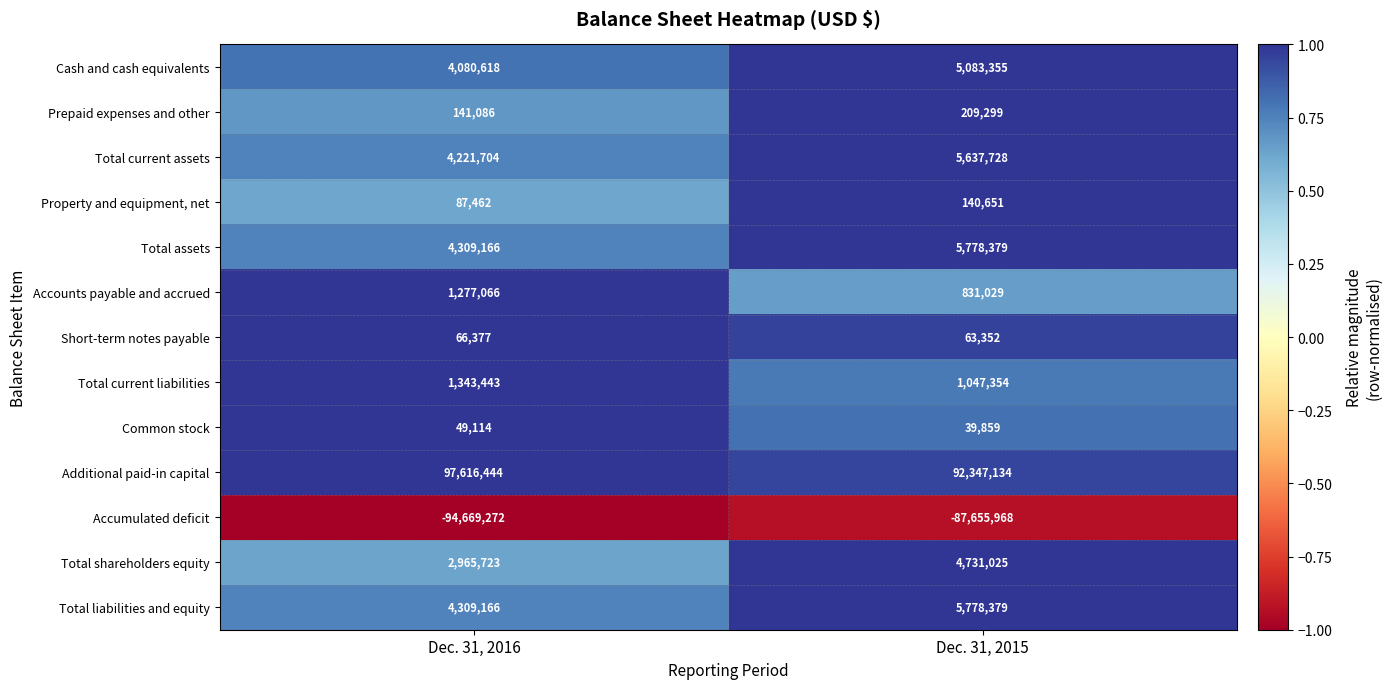

The Property and equipment, net series shows 38755 at Dec. 31, 2016. True or false?

False